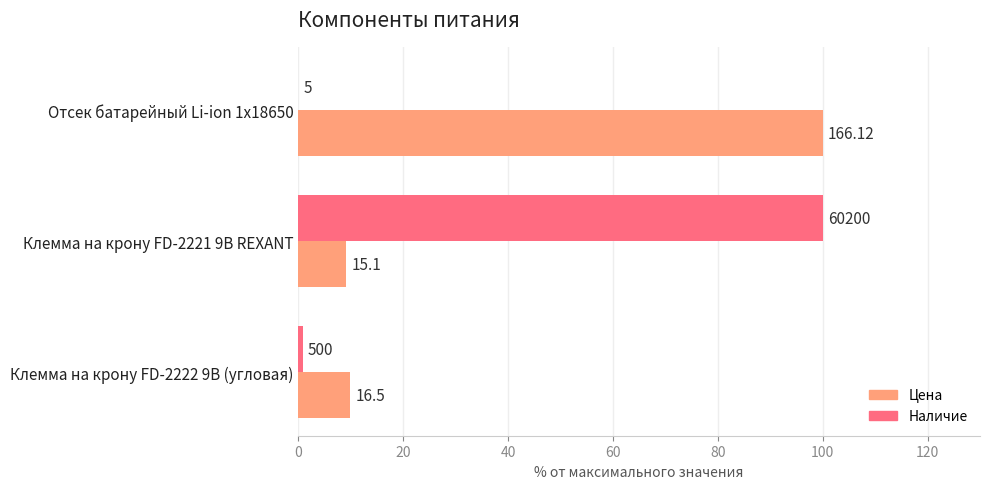

What are all the series names shown in the legend?

Цена, Наличие